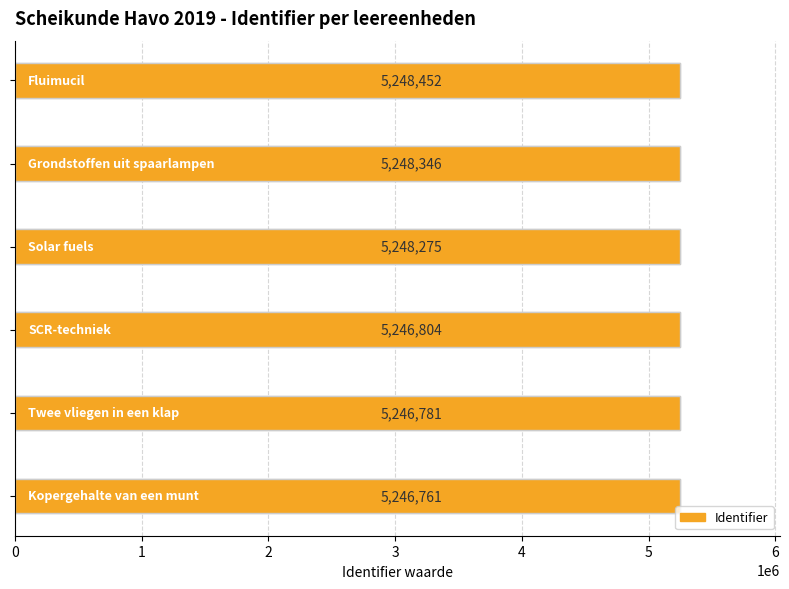

What is the difference between the maximum and minimum values?

1691